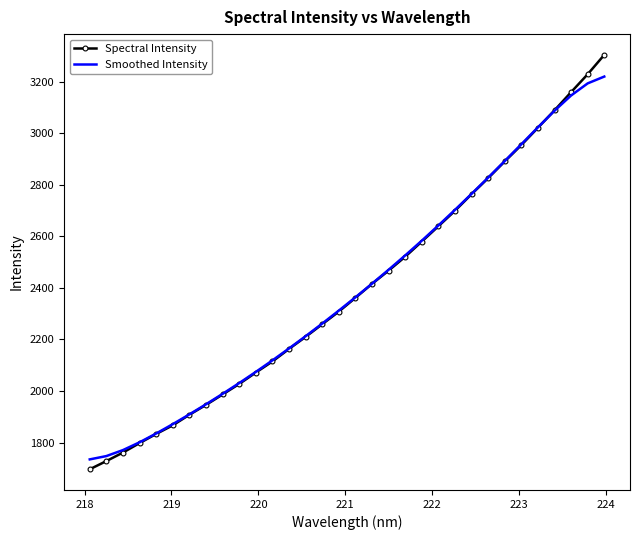

List the series in order of their peak value, lowest first.

Smoothed Intensity, Spectral Intensity